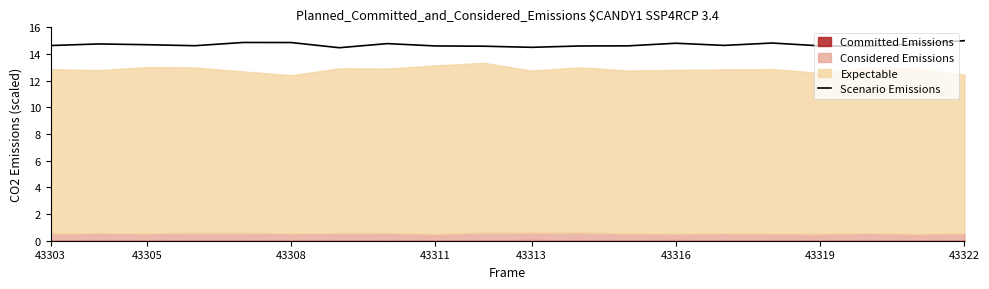

What is the highest value of the Scenario Emissions series?

15.0